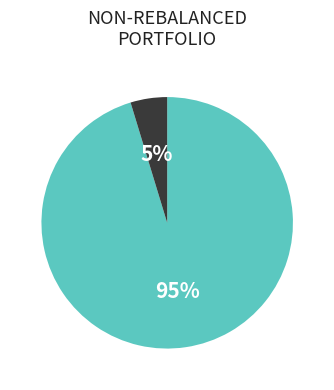

Is there any slice that represents more than half of the pie?

Yes